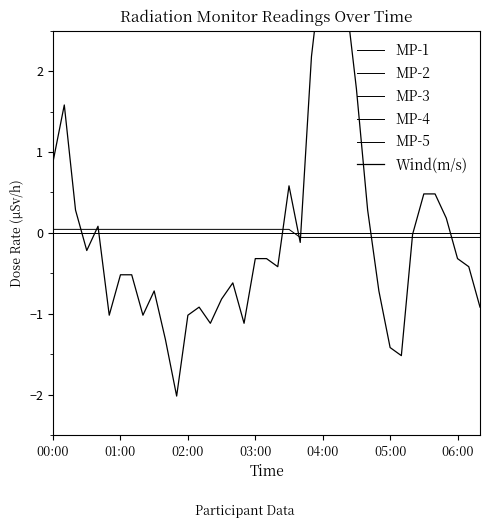

Which series changed the most between 11 and 21?

Wind(m/s)